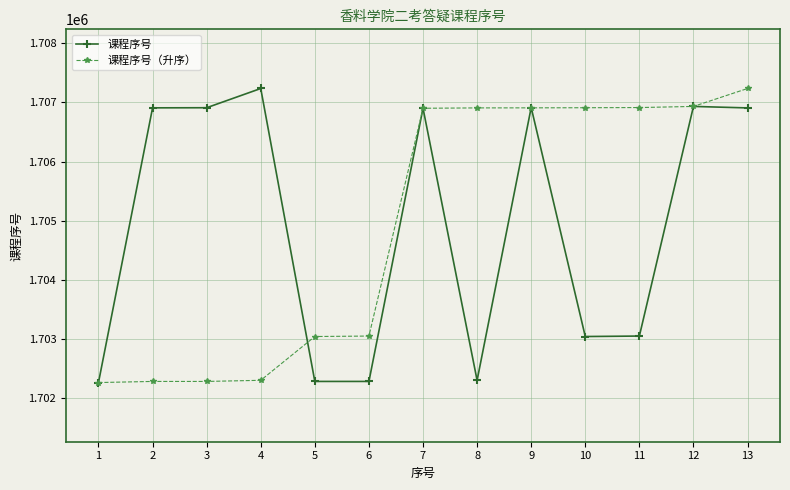

True or false: 课程序号 has more than 0 interior local peaks.

True